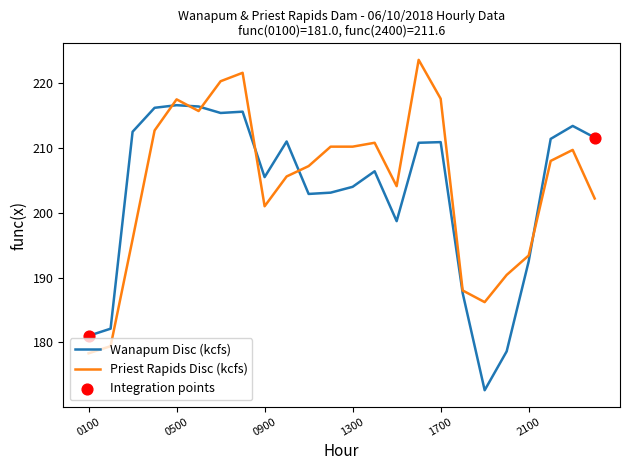

At how many categories does at least one series exceed 173?

24